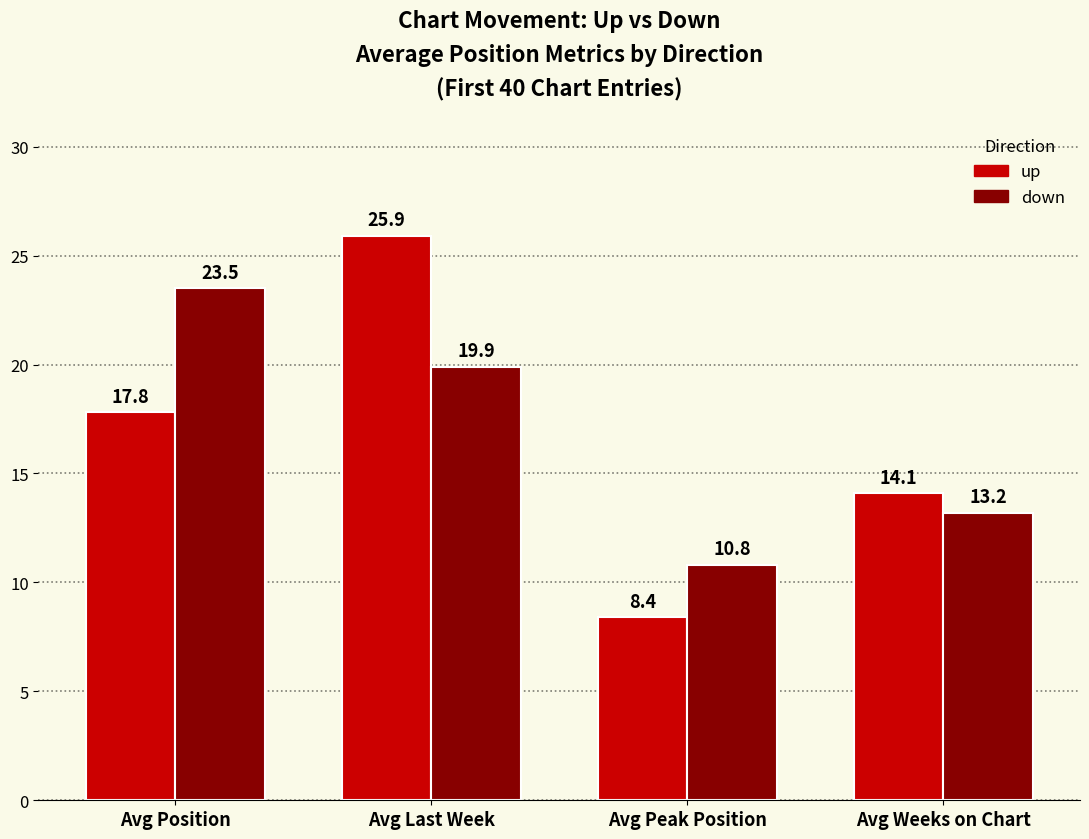

Reading right to left, what are all the values shown in this chart?

up: Avg Weeks on Chart=14.1	Avg Peak Position=8.4	Avg Last Week=25.9	Avg Position=17.8
down: Avg Weeks on Chart=13.2	Avg Peak Position=10.8	Avg Last Week=19.9	Avg Position=23.5